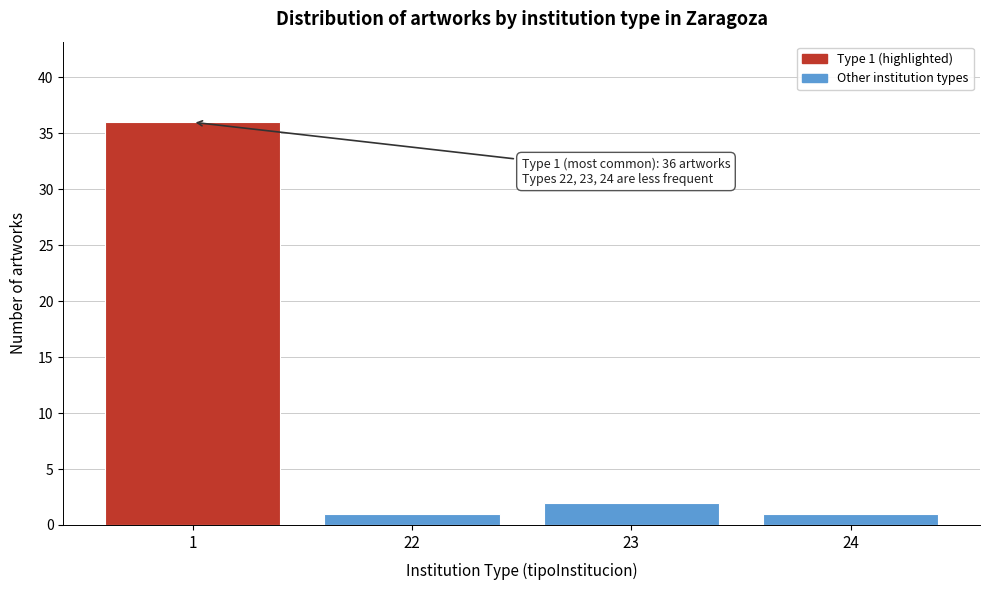

Reading right to left, list all the values displayed in this chart.

1	2	1	36